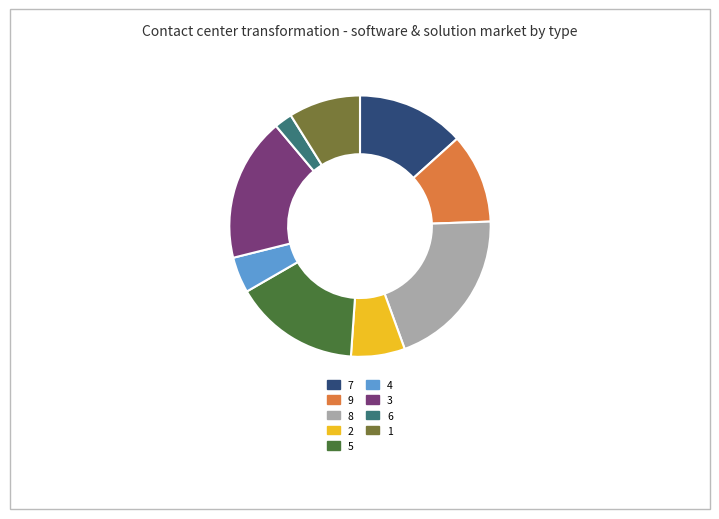

Is it true that 1 is 9% of the pie?

True